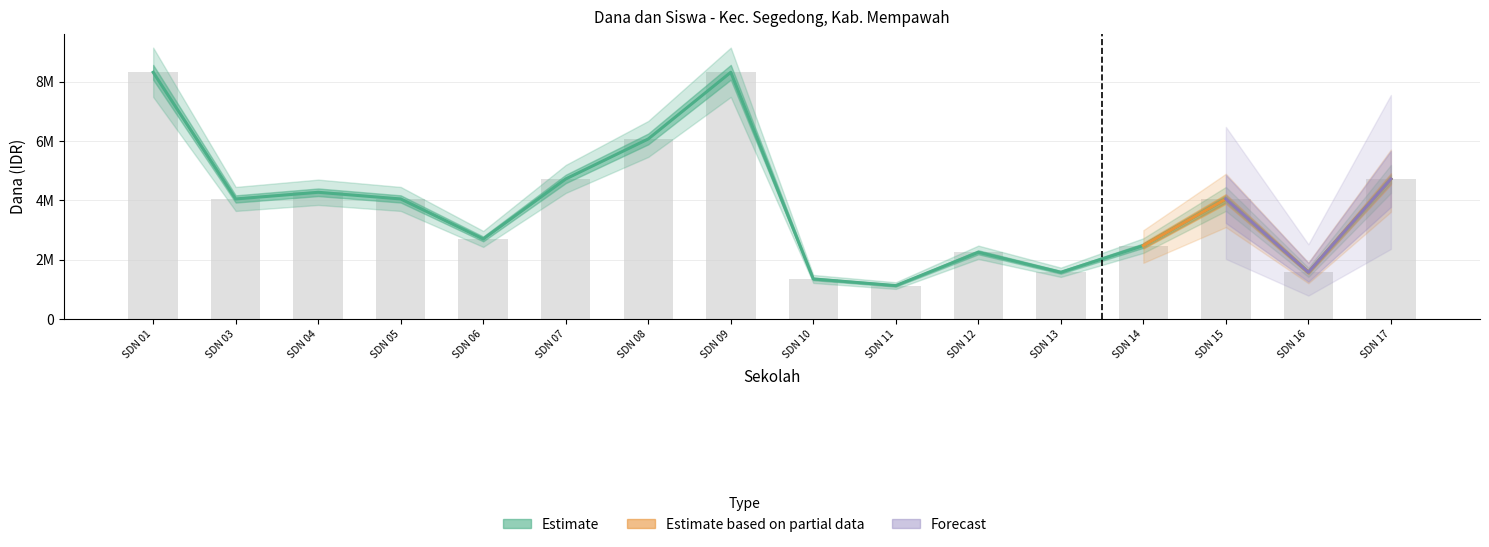

What is the minimum value for Dana Disalurkan?

1125000